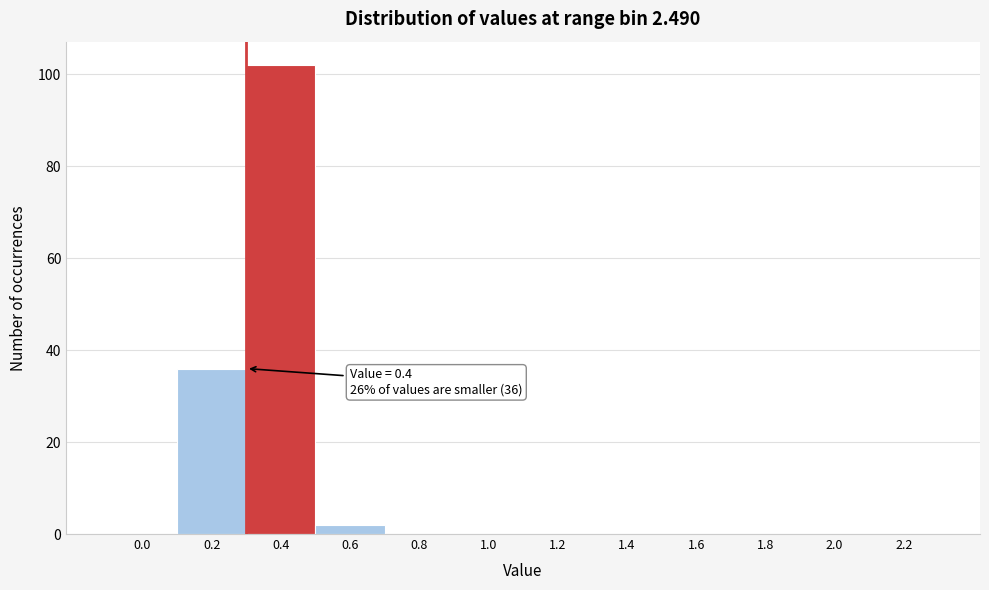

Reading right to left, extract all data points from this chart.

2.2=0	2.0=0	1.8=0	1.6=0	1.4=0	1.2=0	1.0=0	0.8=0	0.6=2	0.4=102	0.2=36	0.0=0